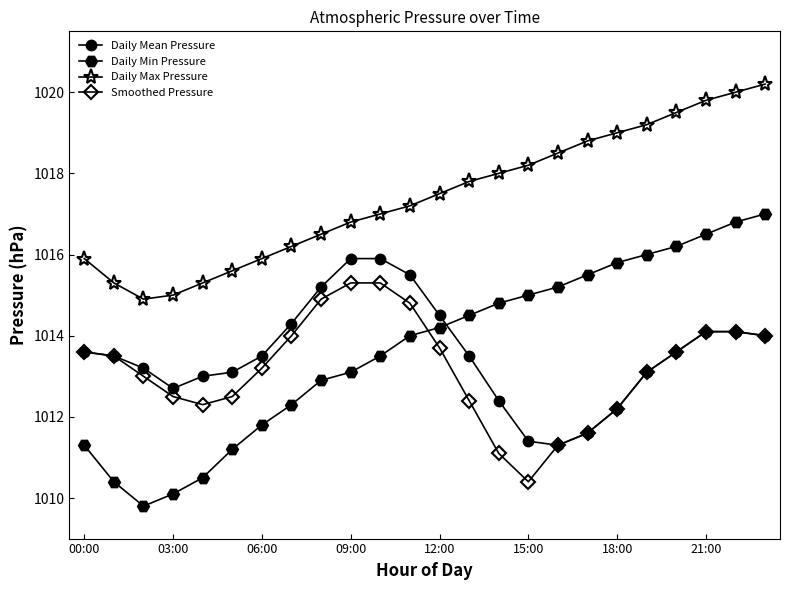

Rank the series by their maximum value, from highest to lowest.

Daily Max Pressure, Daily Min Pressure, Daily Mean Pressure, Smoothed Pressure